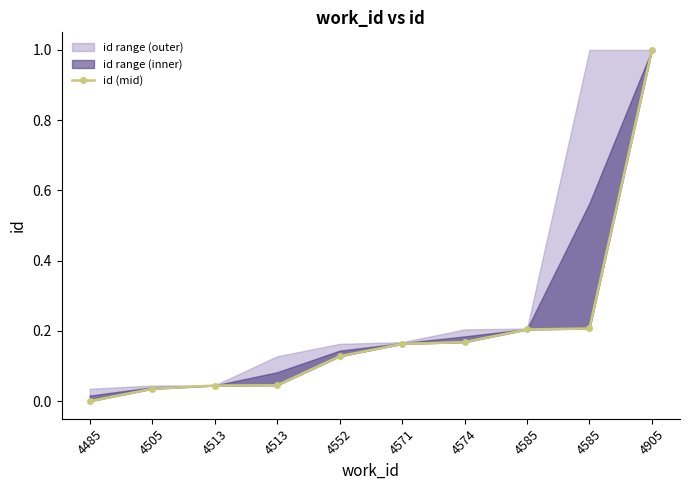

What is the difference between the second highest and minimum values?

0.2